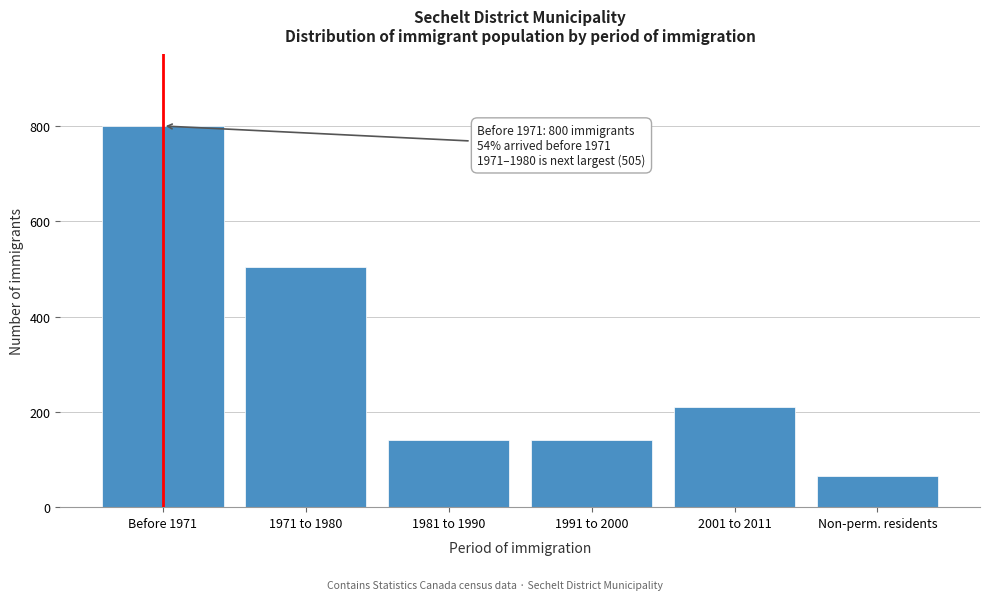

Reading left to right, what are all the values shown in this chart?

800	505	140	140	210	65